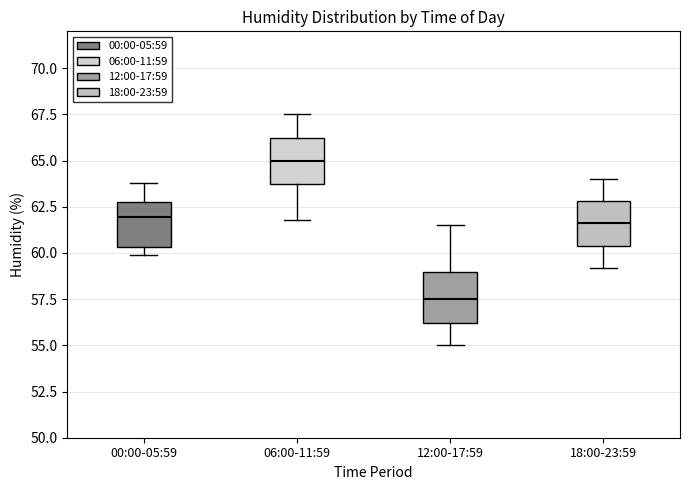

Which box has the lowest median line?

12:00-17:59